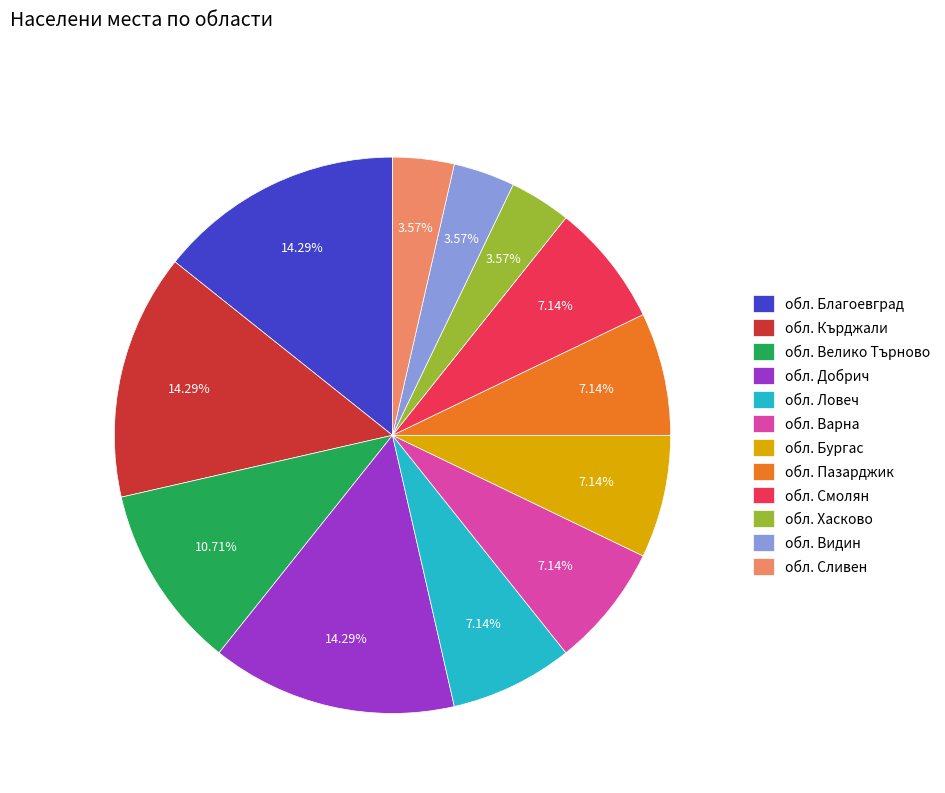

Is the sum of обл. Смолян and обл. Кърджали greater than half?

No